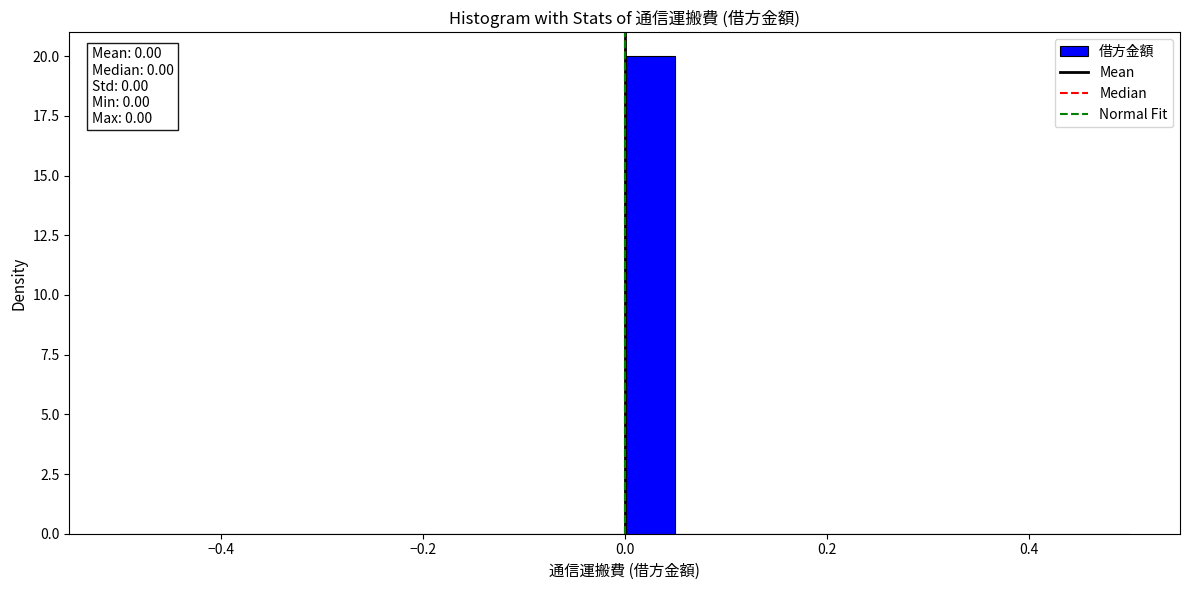

Around what value on the x-axis is the tallest bar? Give the approximate position of its centre, as read against the axis.

0.02